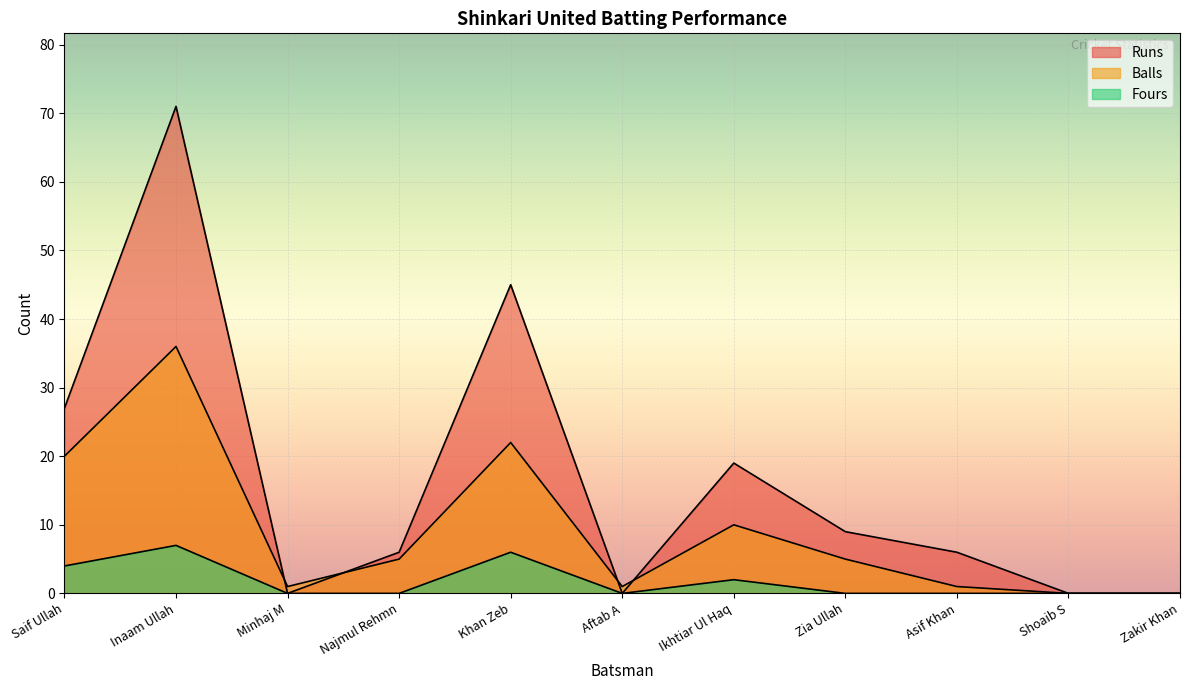

What is the label of the 6th point from the left?

Aftab A